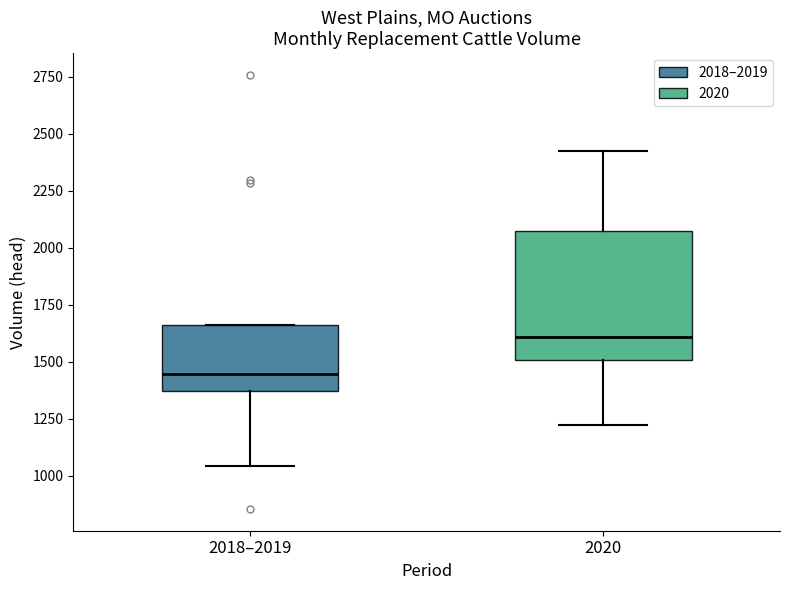

Where does the median line of the box for 2018–2019 sit on the y-axis? The values are not printed on the chart, so give them approximately, as read against the axis.

1450